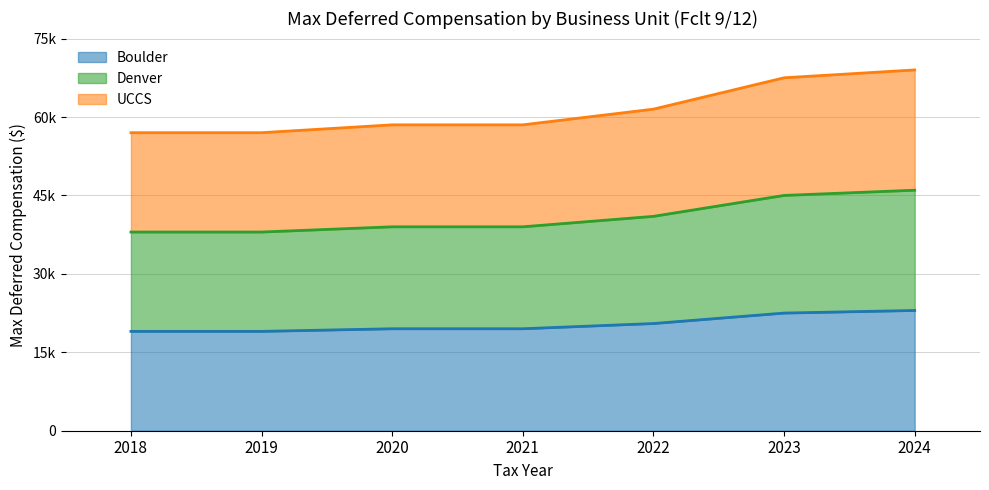

How many data points in UCCS are less than 58500?

2